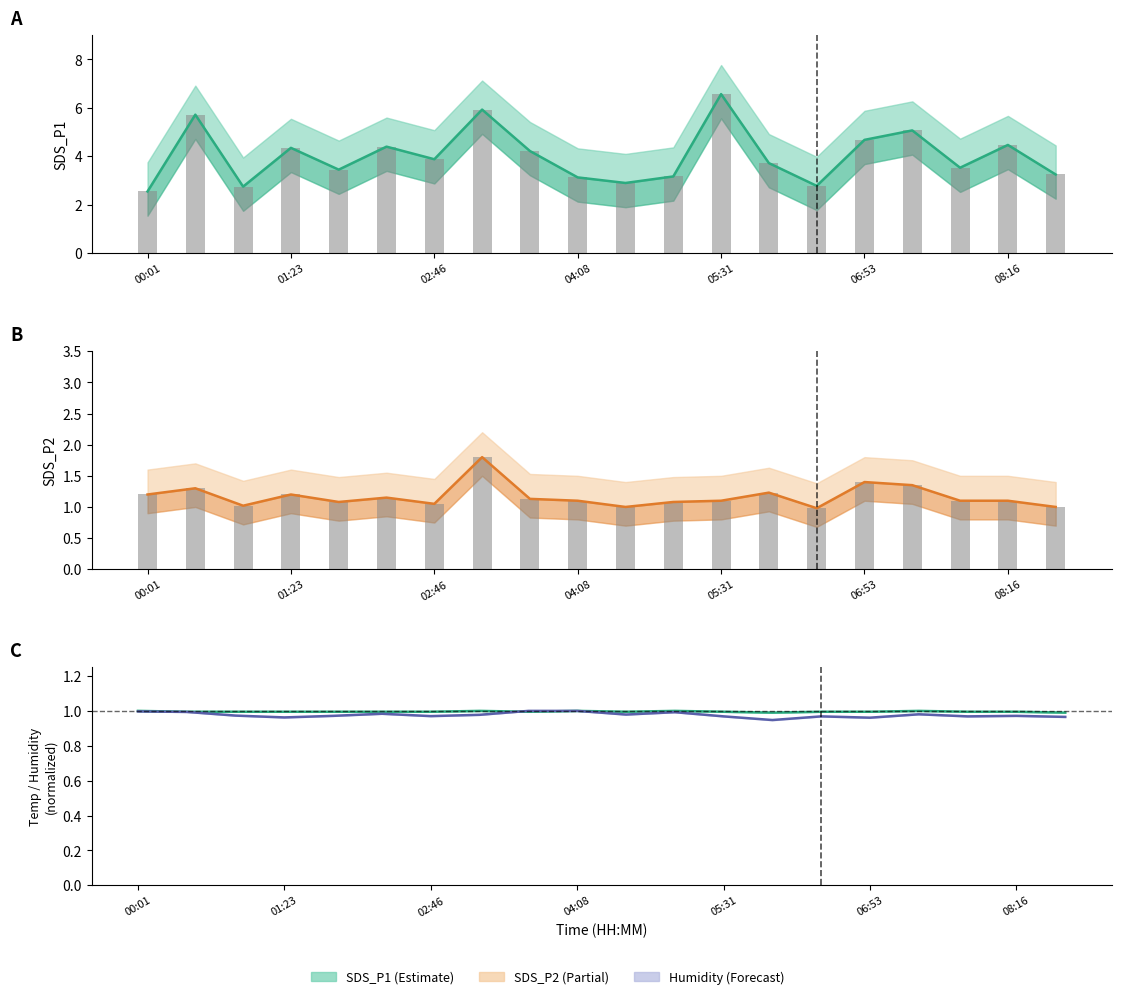

Reading left to right, transcribe all the data shown in this chart.

SDS_P1 bars: 2.5	5.7	2.8	4.3	3.5	4.4	3.9	5.9	4.2	3.1	2.9	3.2	6.6	3.7	2.8	4.7	5.1	3.5	4.5	3.2
SDS_P2 bars: 1.2	1.3	1.0	1.2	1.1	1.1	1.1	1.8	1.1	1.1	1.0	1.1	1.1	1.2	1.0	1.4	1.4	1.1	1.1	1.0